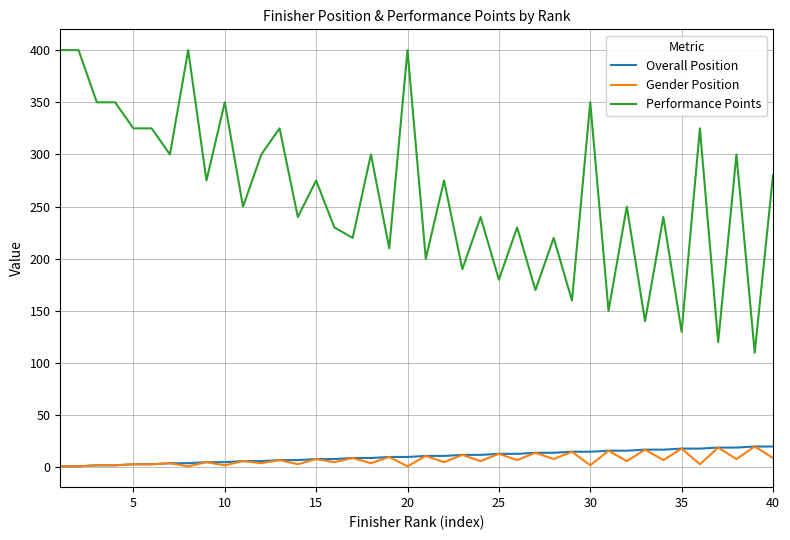

What is the greatest value displayed?

400